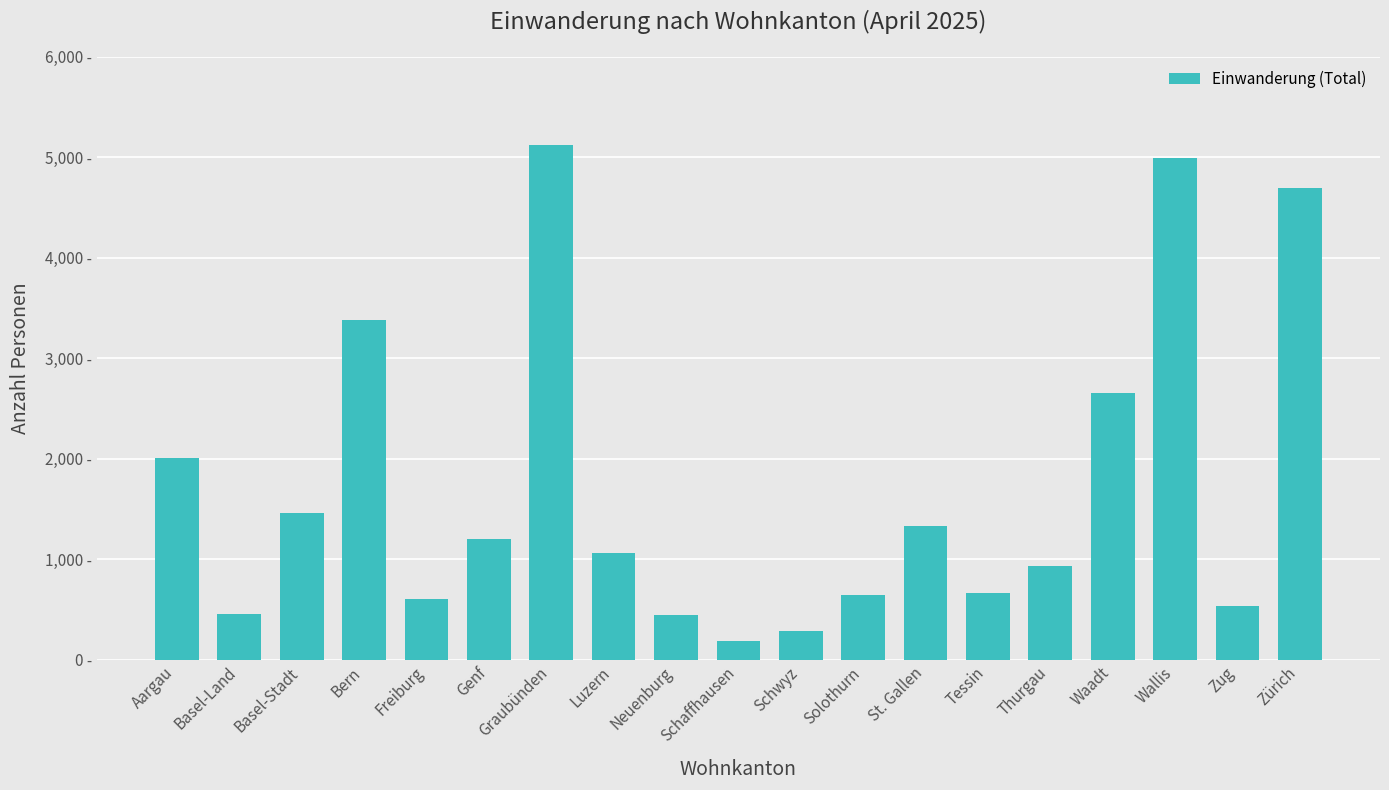

Does the chart contain any negative values?

No